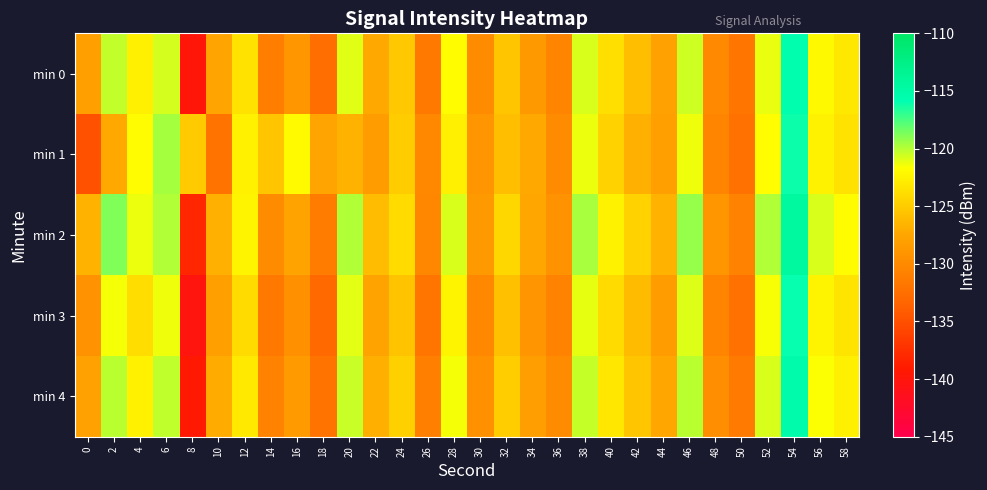

What is the smallest value displayed?

-140.2